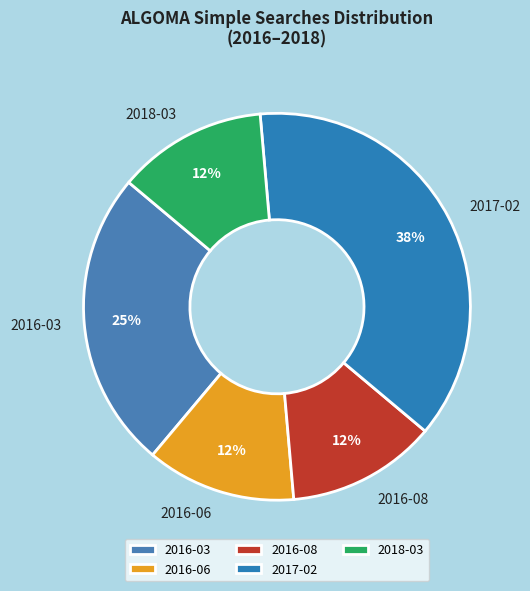

To the nearest percent, what is the average slice percentage?

20%